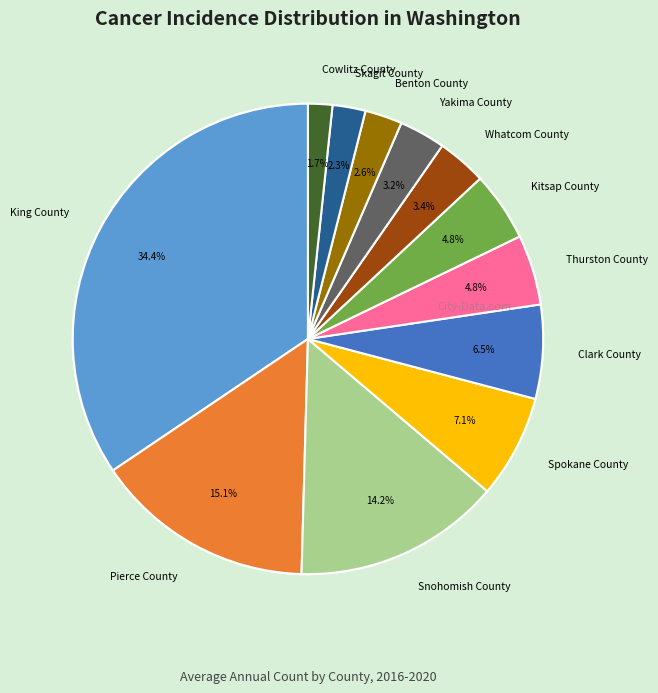

To the nearest percent, what is the difference between the largest and smallest slice percentages?

33%